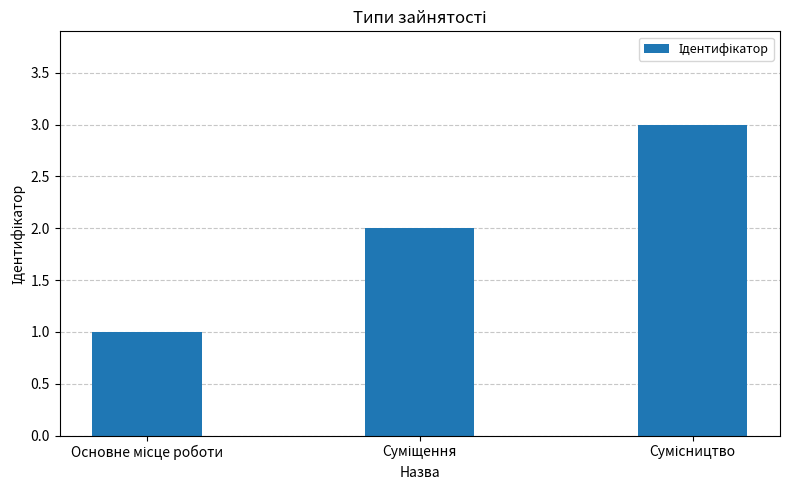

What is the sum of all values?

6